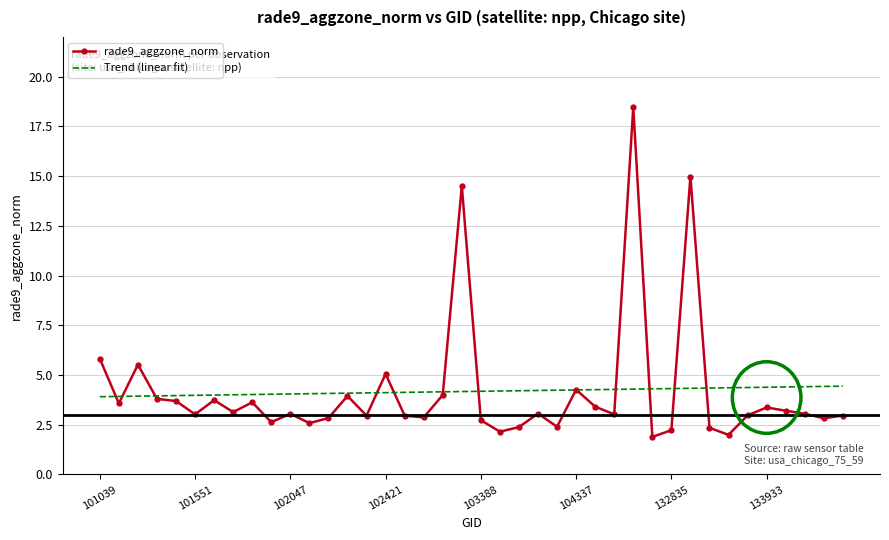

Which series has the largest range (max minus min)?

rade9_aggzone_norm